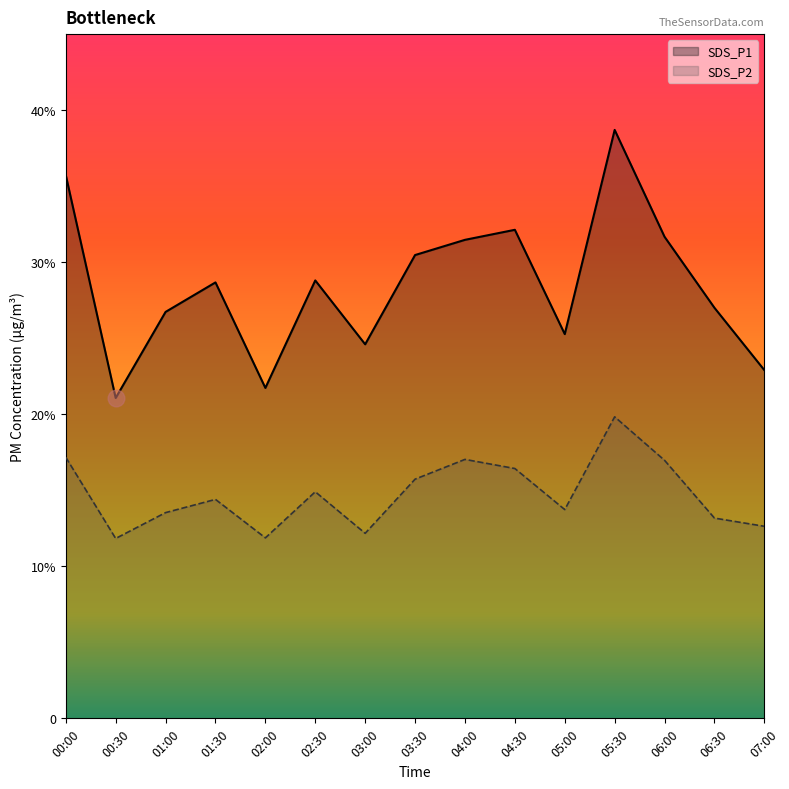

True or false: SDS_P1 and SDS_P2 cross at least once.

False